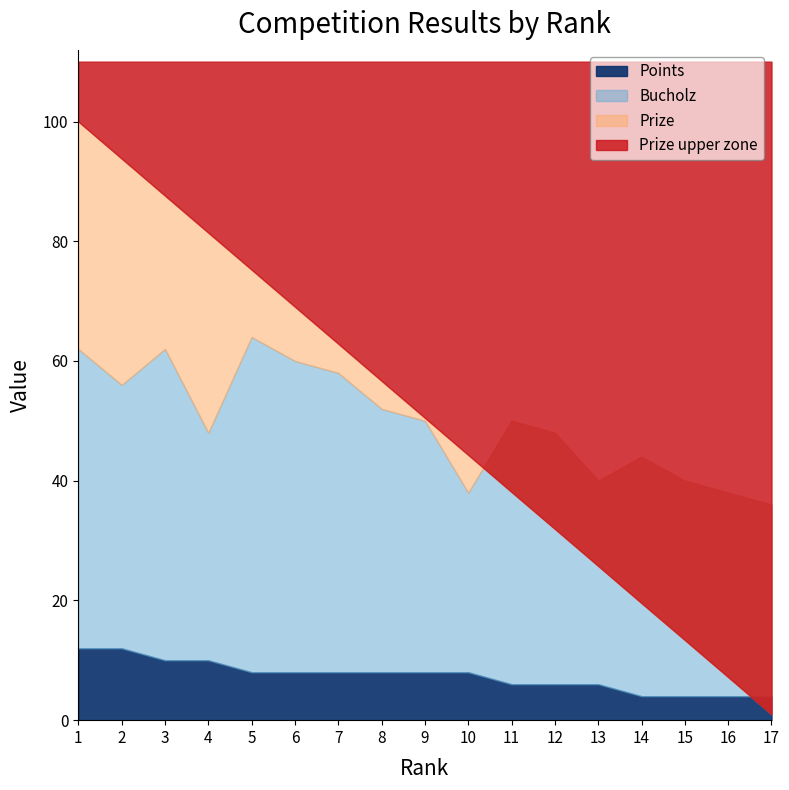

Where does the Prize series first go above 50?

1